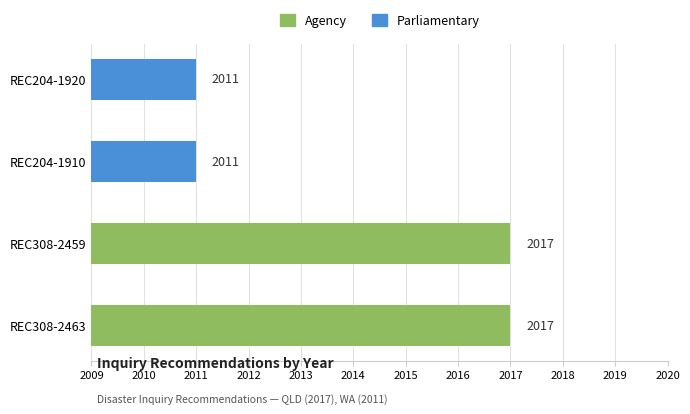

Reading bottom to top, transcribe all the data shown in this chart.

REC308-2463=2017	REC308-2459=2017	REC204-1910=2011	REC204-1920=2011